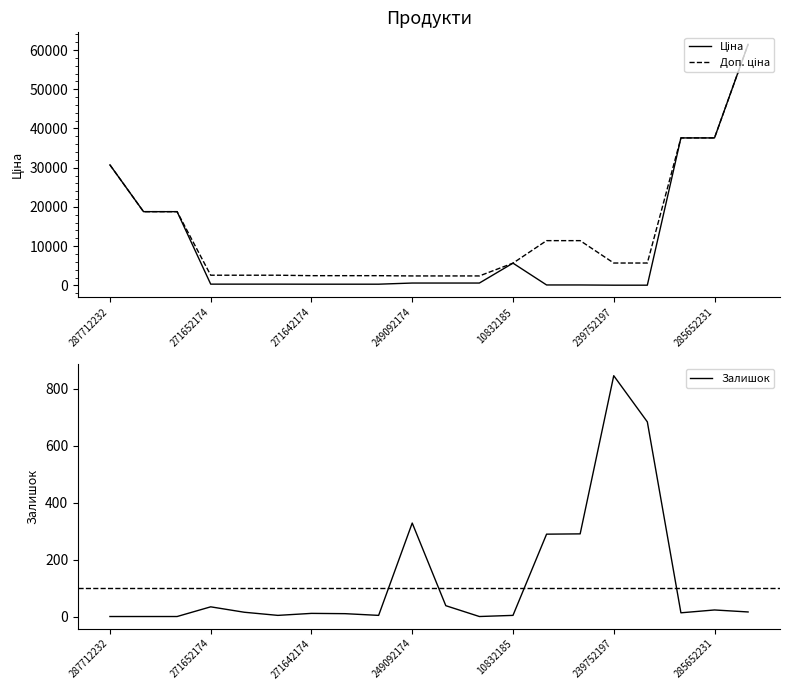

At which category is the sum across all series the highest?

19